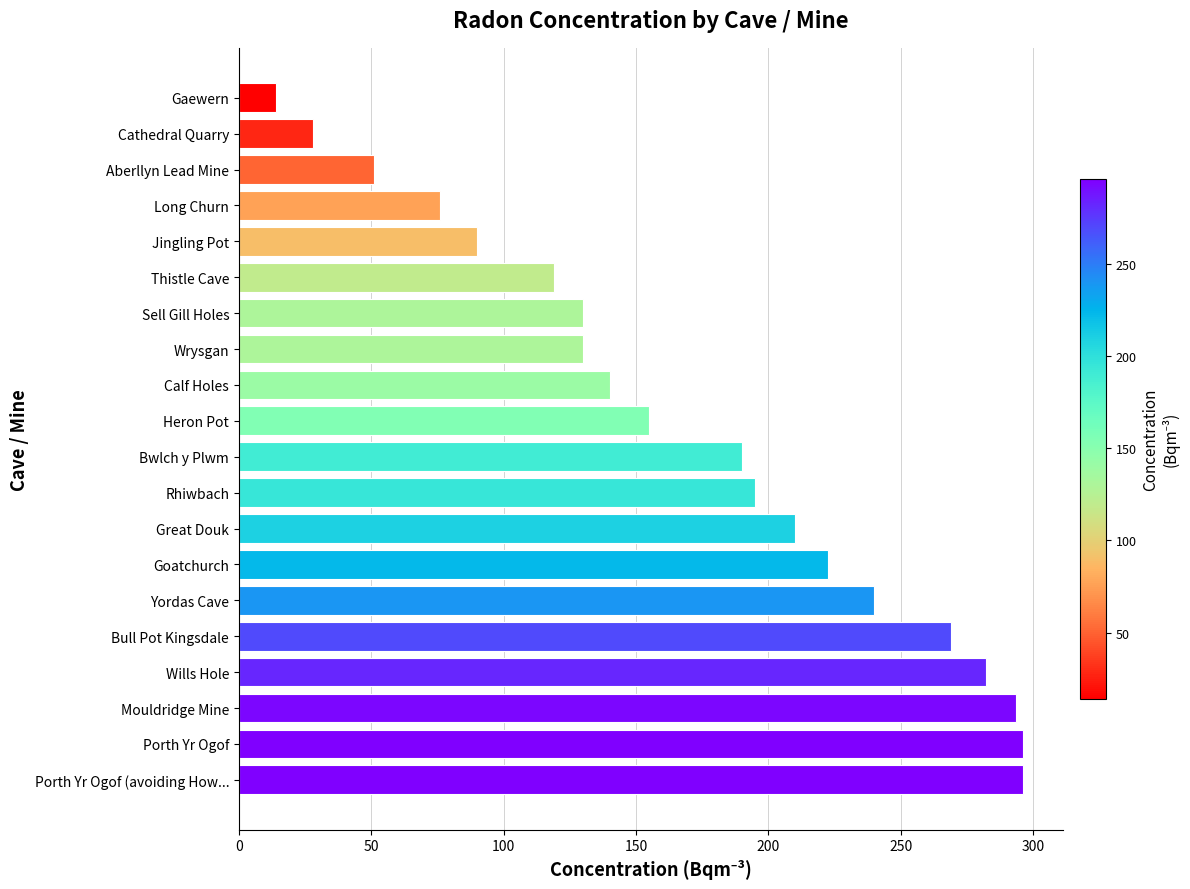

Is it true that the value at Calf Holes is 244.8?

False